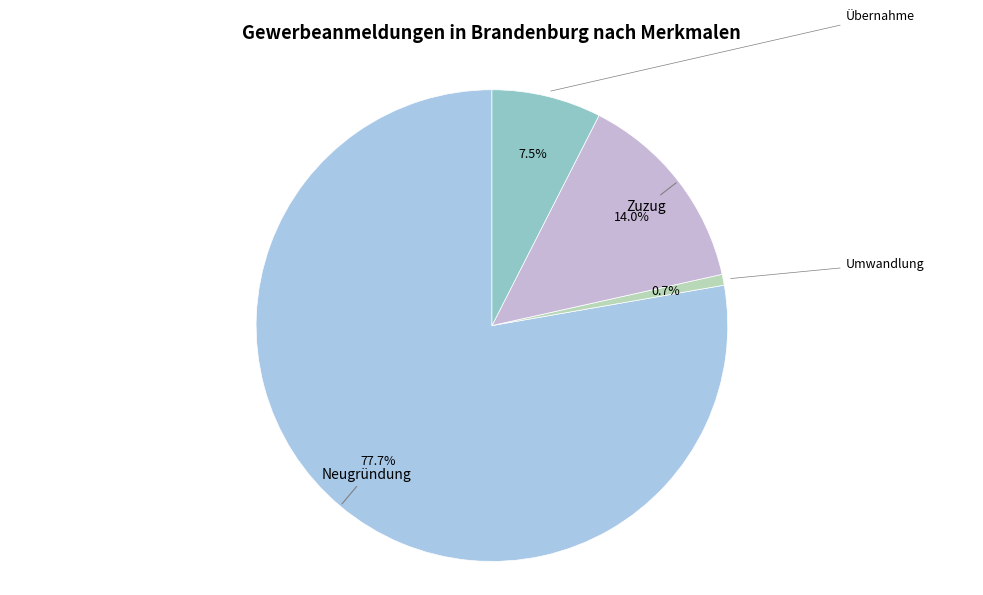

Count the number of slices in the pie.

4